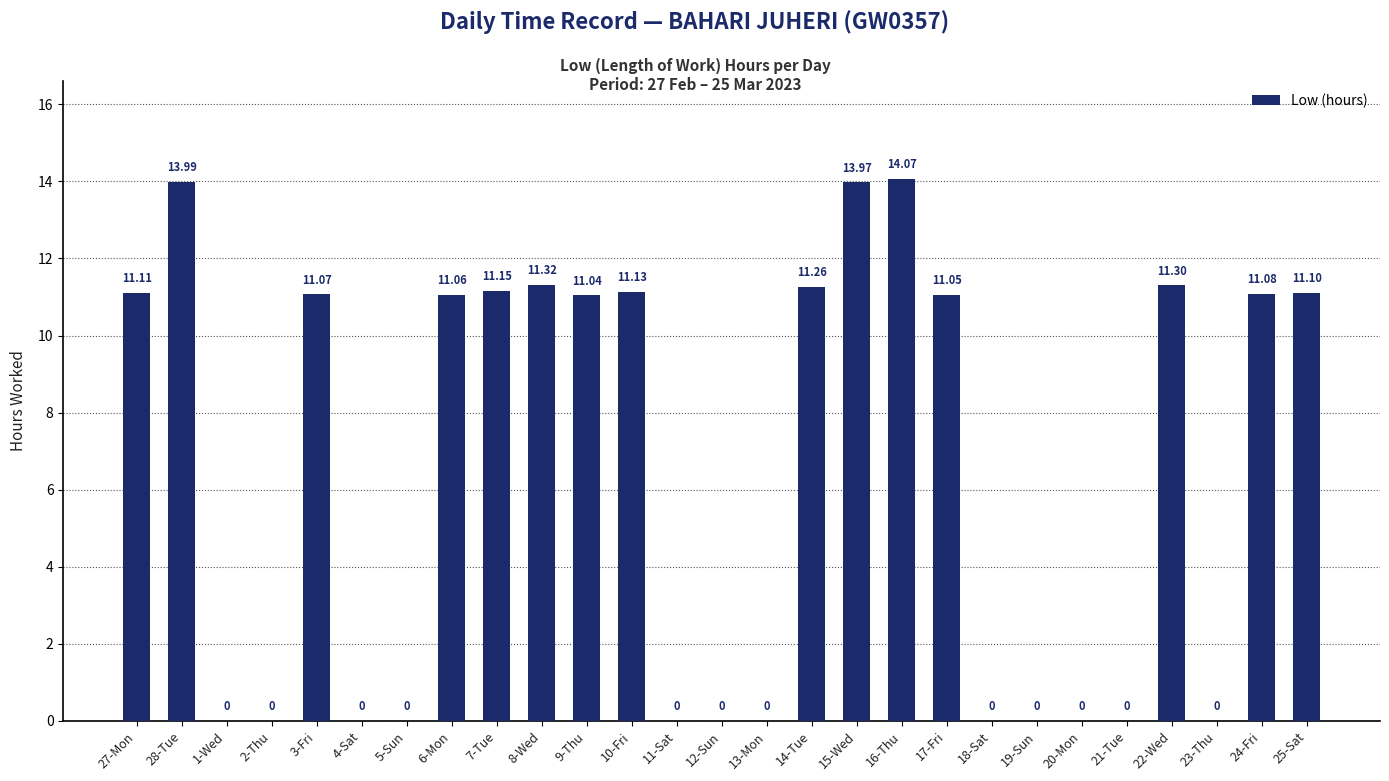

What is the change in value from 28-Tue to 3-Fri?

-2.9